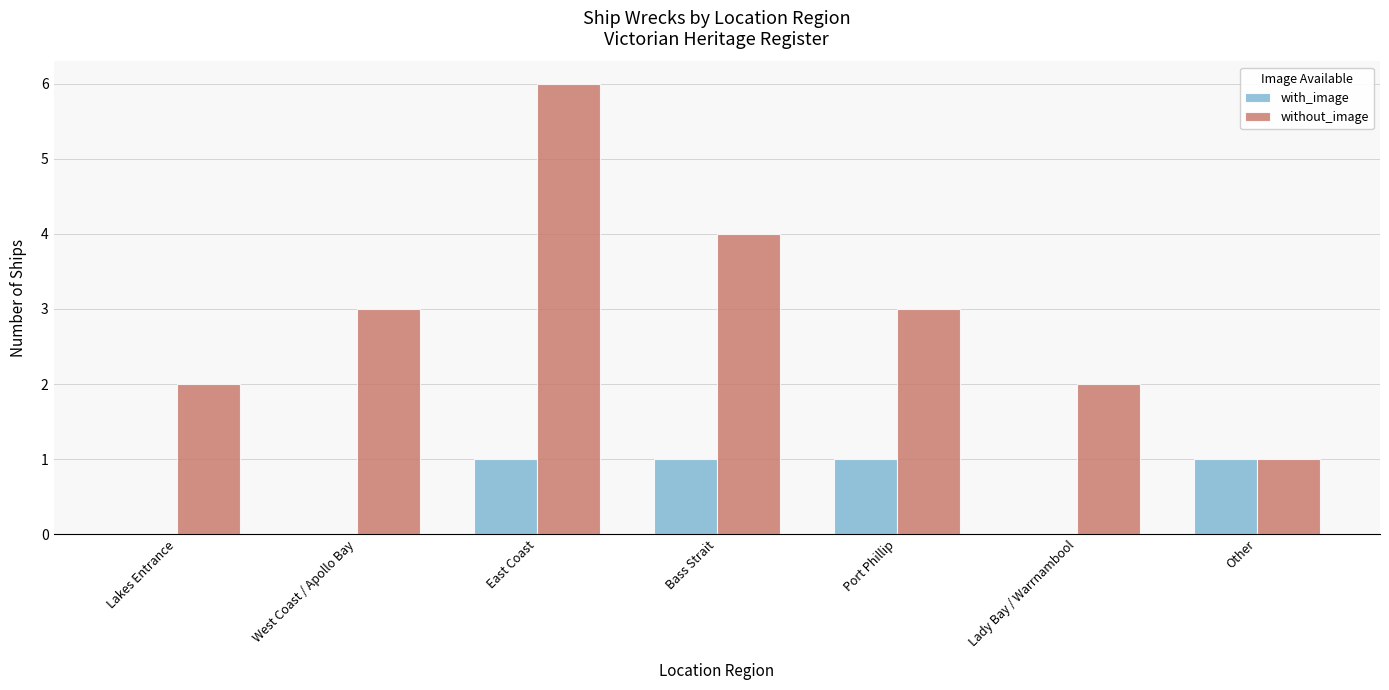

Which series has the largest total across all categories?

without_image